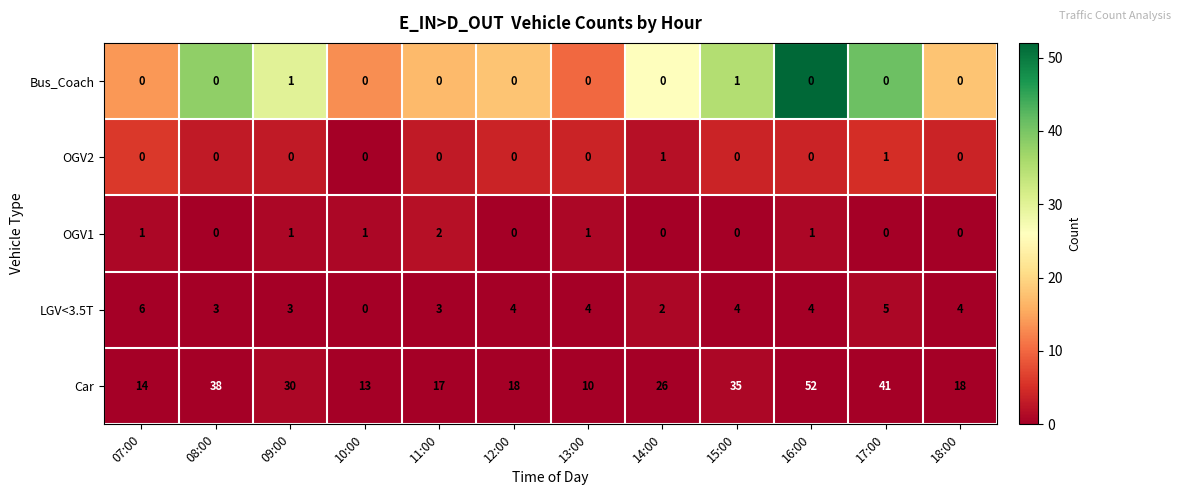

How many categories are shown in the chart?

12